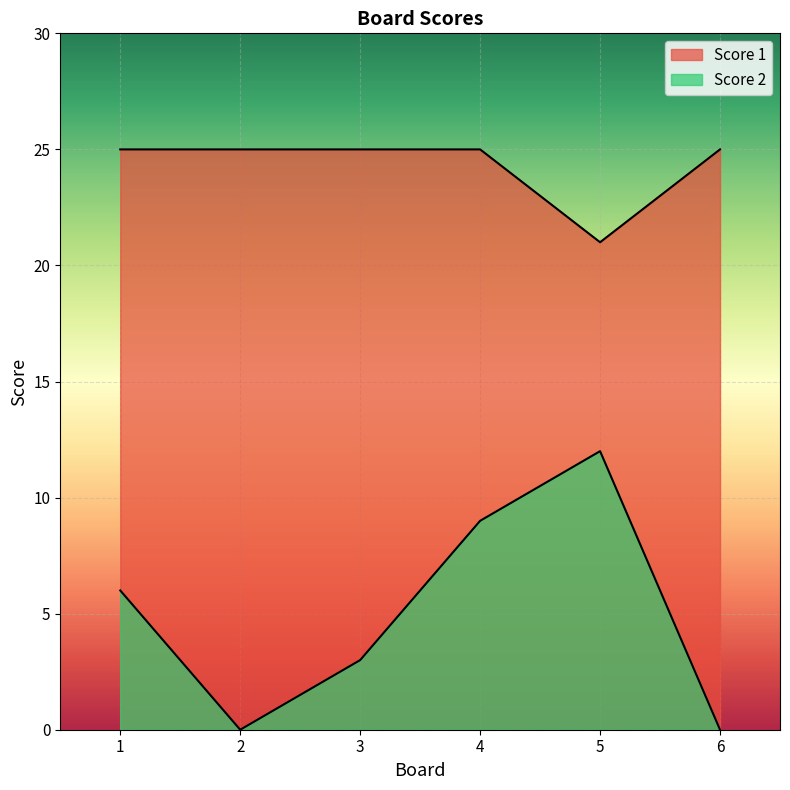

True or false: Score 2 and Score 1 cross at least once.

False